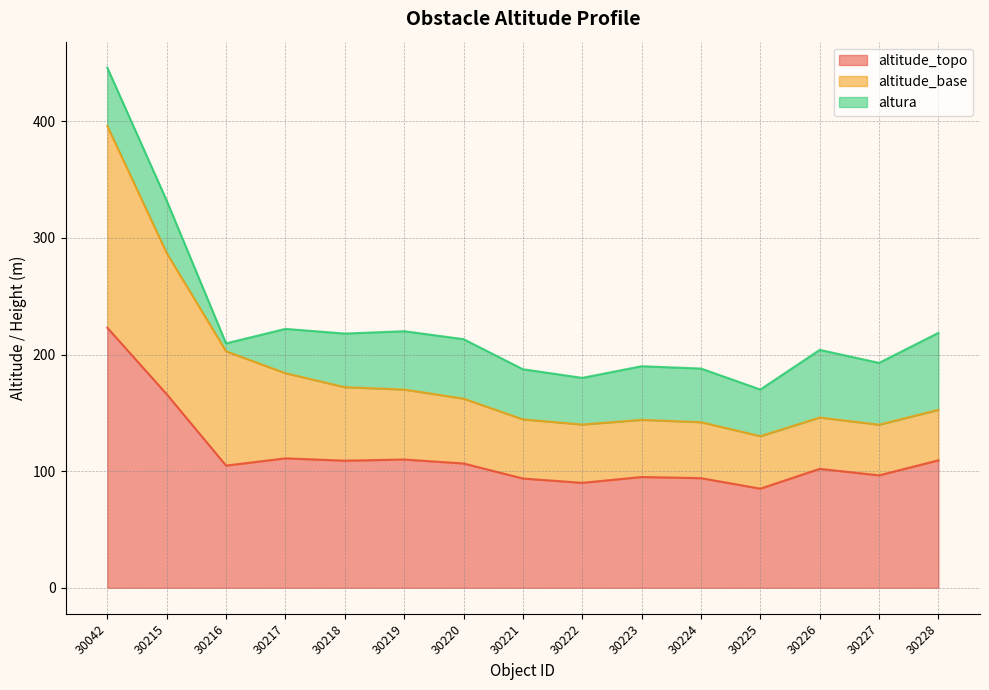

What value does the altitude_topo series have at 30042?

223.0